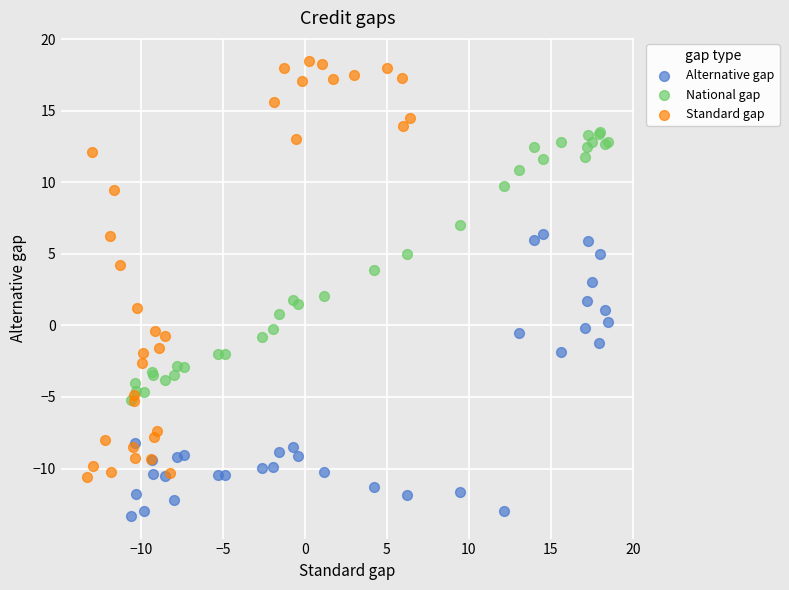

Which series has the largest Y range (max minus min)?

Standard gap